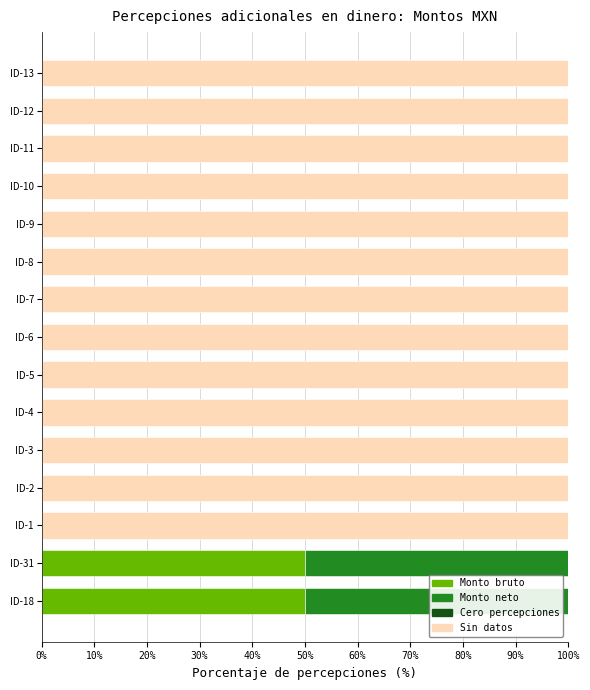

What is the maximum value for Monto bruto?

50